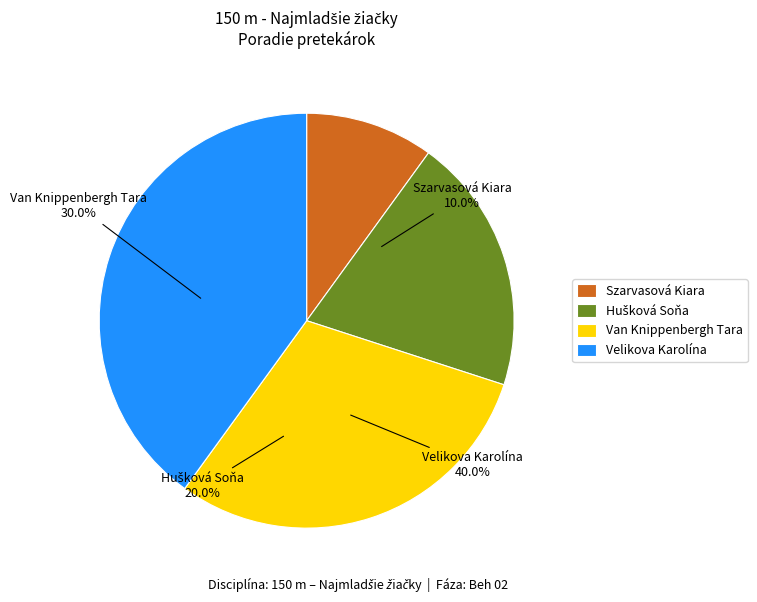

The Hušková Soňa slice represents 20% of the pie. True or false?

True